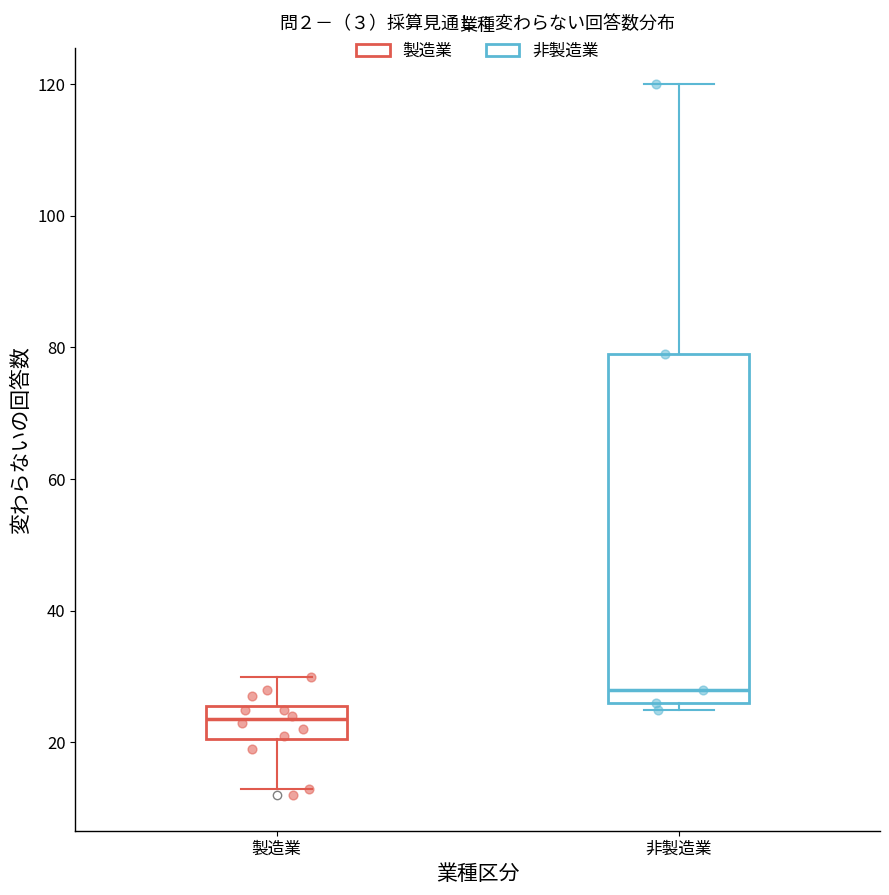

Which box has the lowest median line?

製造業